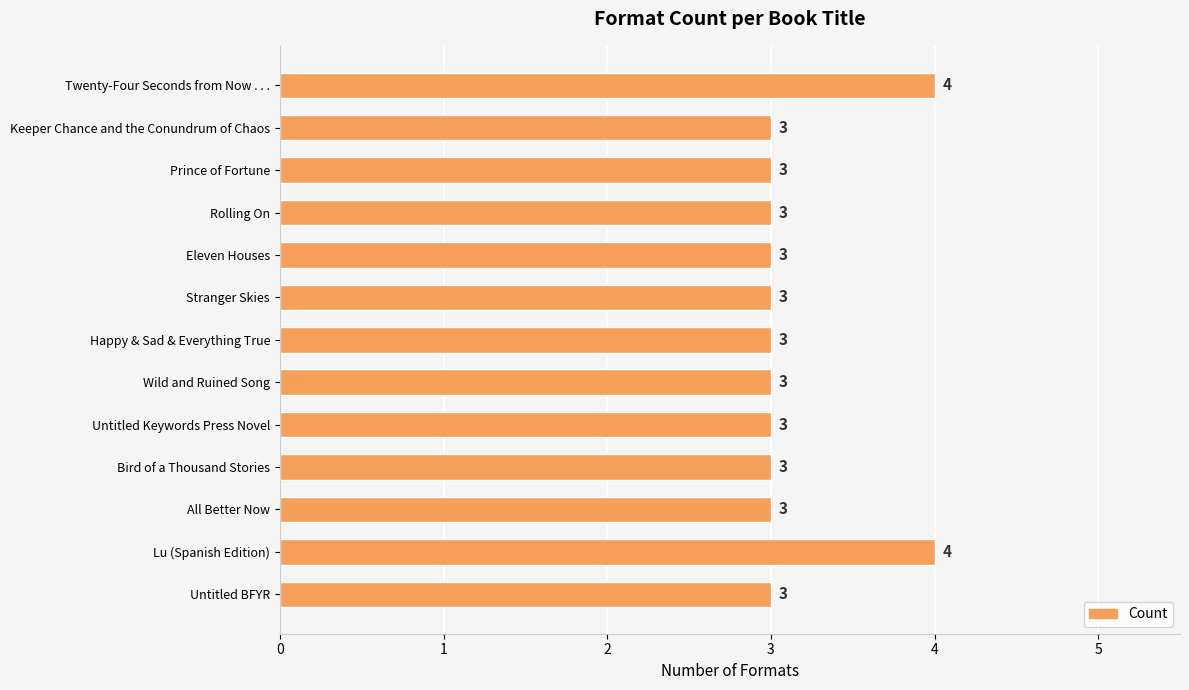

How many values are between 3 and 4?

13